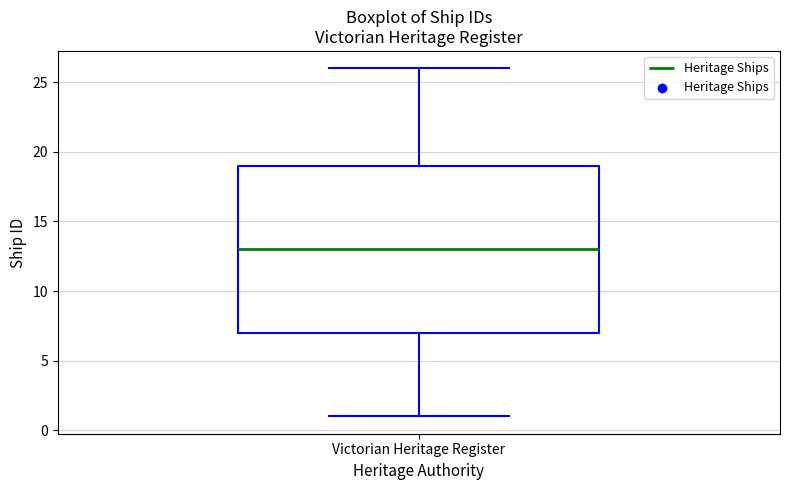

Read this box plot against the y-axis: the position of the median line, the range covered by the box, and the ends of both whiskers. The values are not printed on the chart, so give them approximately, as read against the axis.

median 13, box 7 to 19, whiskers 1 to 26